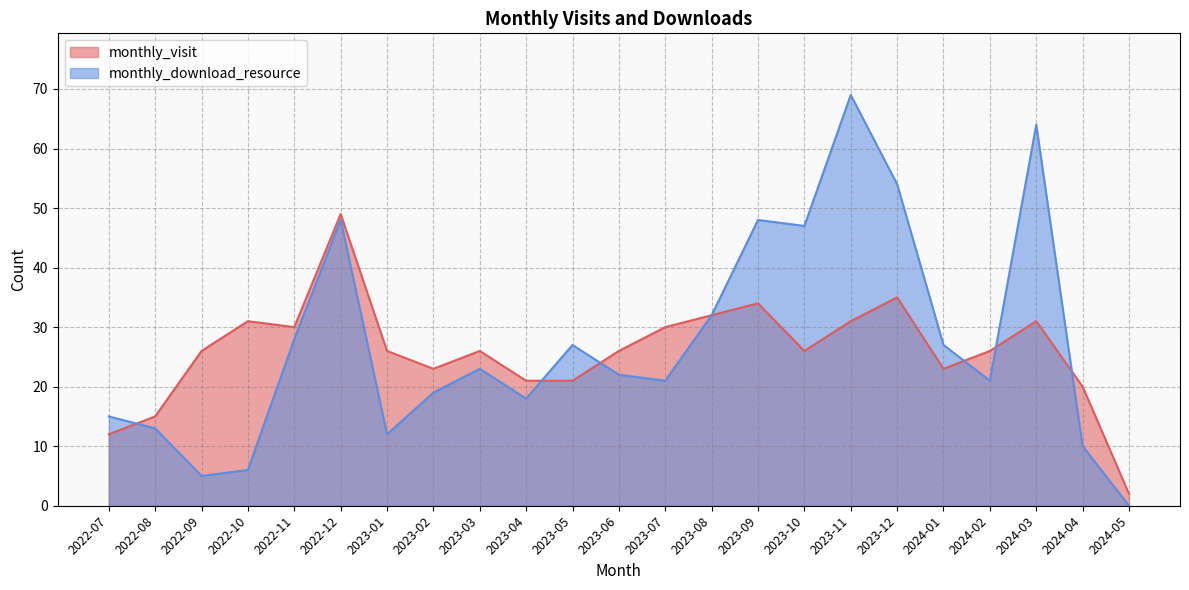

Does the chart have visible grid lines?

Yes